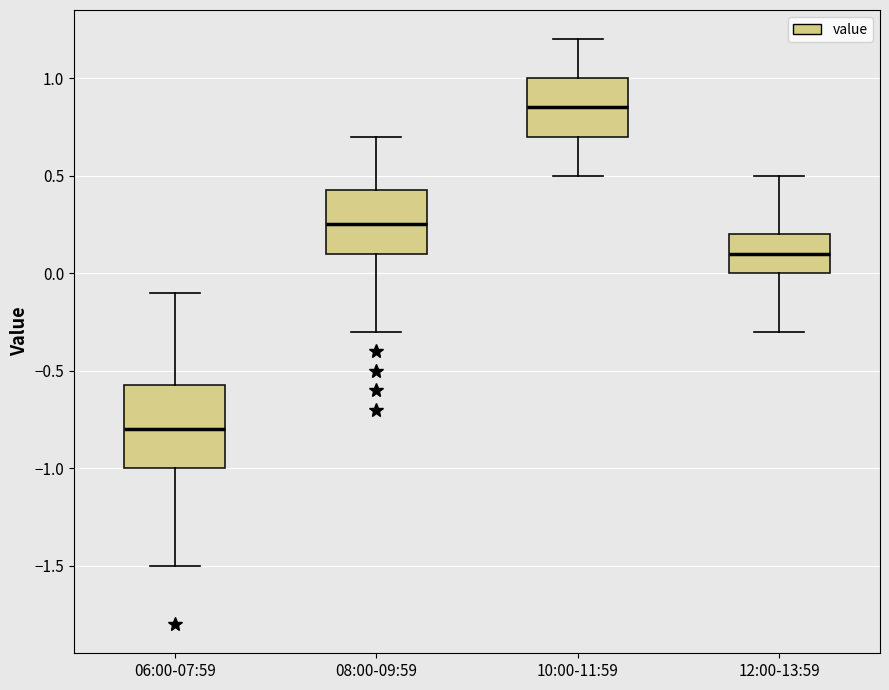

Which box's median line is the lowest?

06:00-07:59